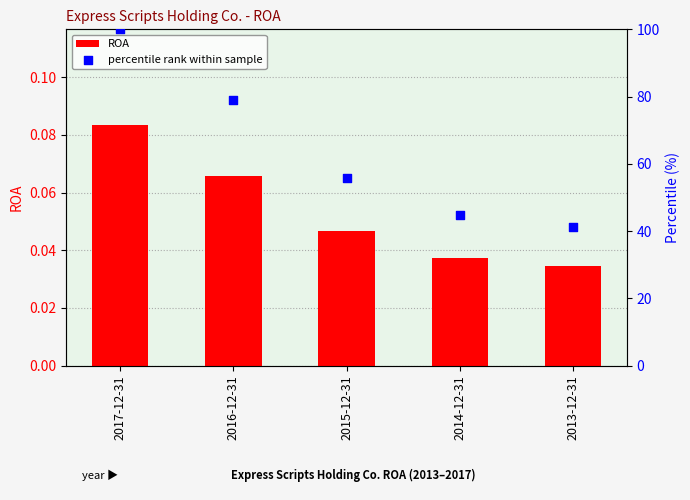

Which series has the largest total across all categories?

percentile rank within sample